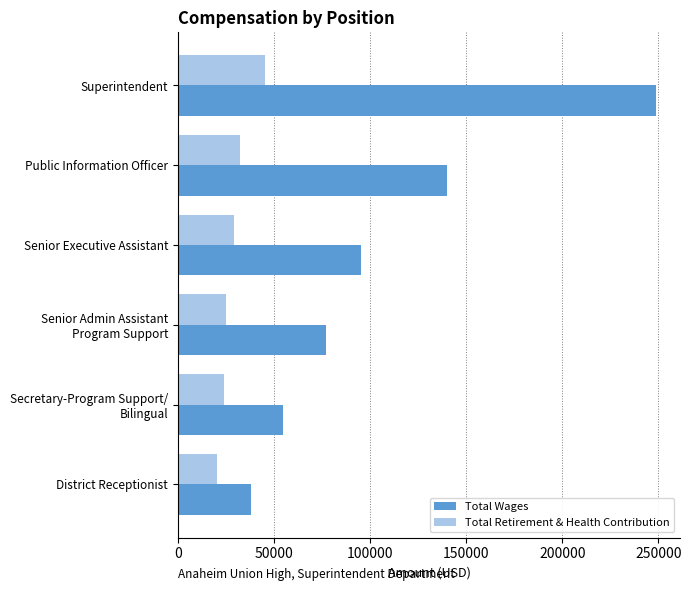

How many distinct data groups are displayed?

2